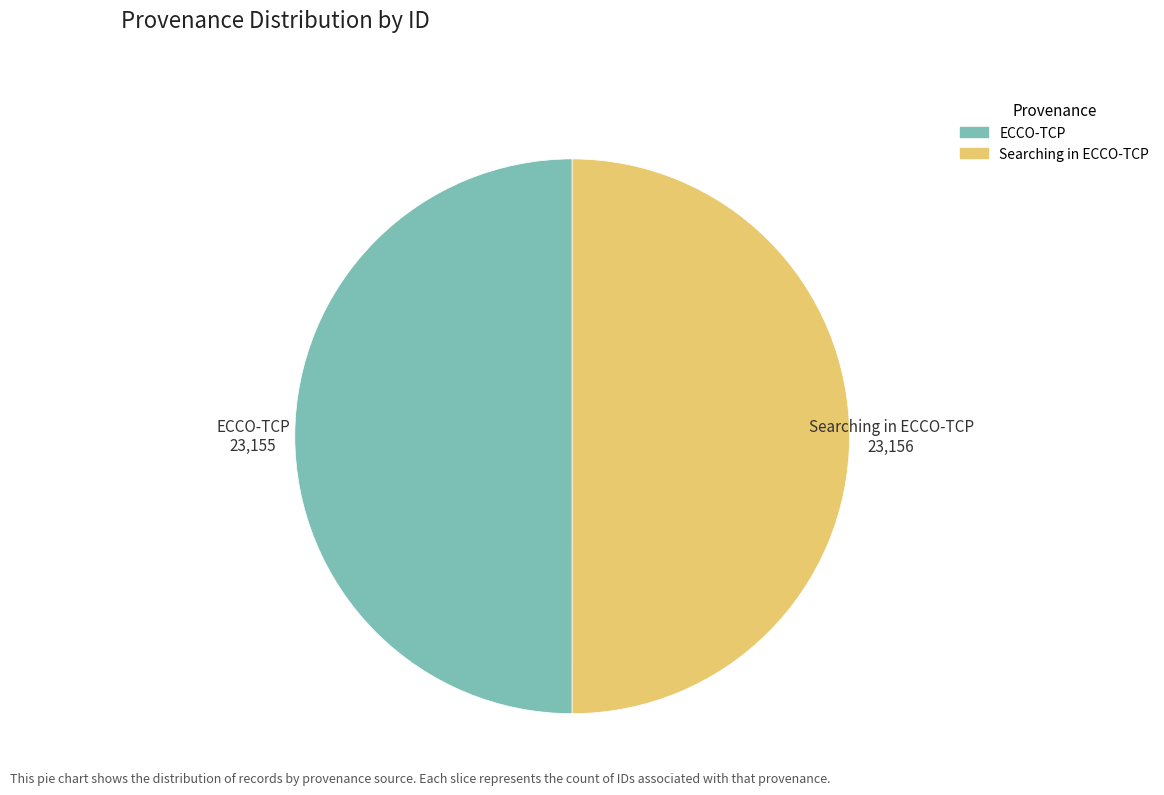

How many slices are in this pie chart?

2